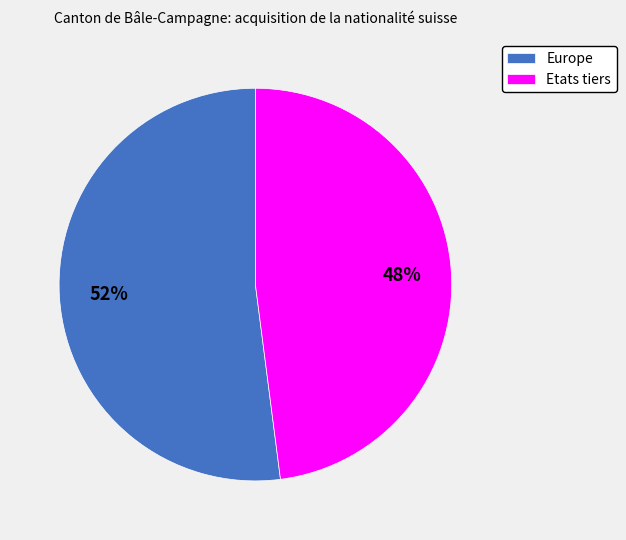

To the nearest percent, what is the difference between the largest and smallest slice percentages?

4%